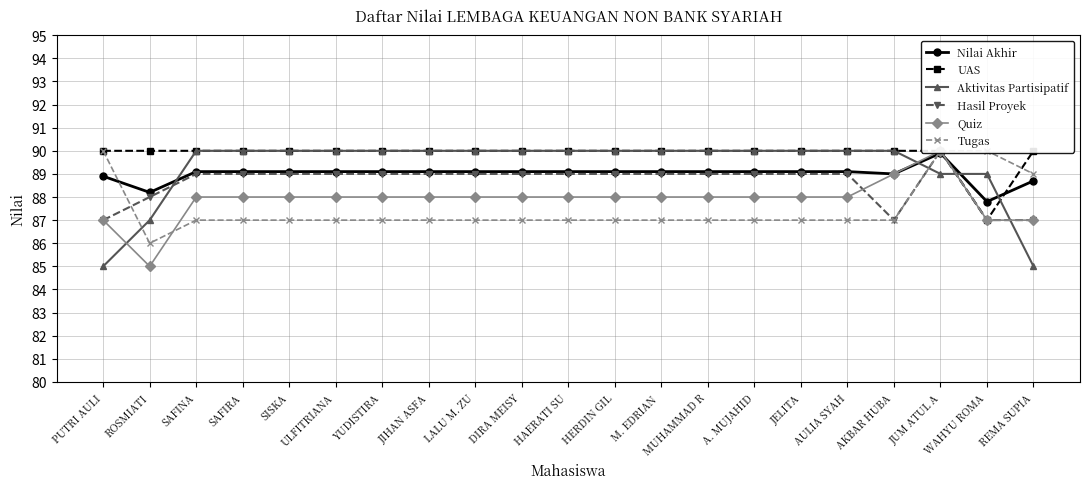

At SISKA, list the series in order from smallest to largest.

Tugas, Quiz, Hasil Proyek, Nilai Akhir, UAS, Aktivitas Partisipatif